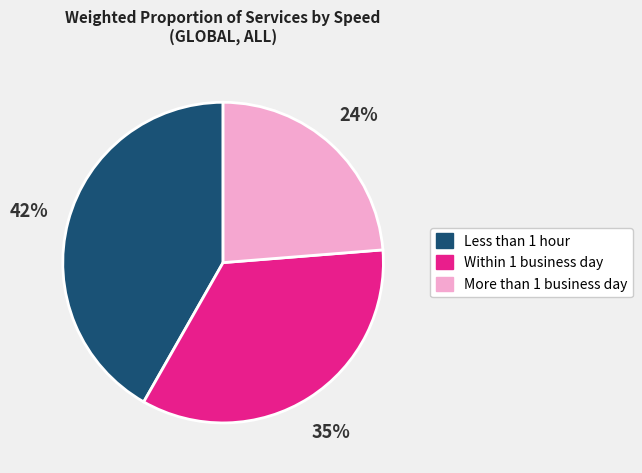

Which slice is the largest?

Less than 1 hour